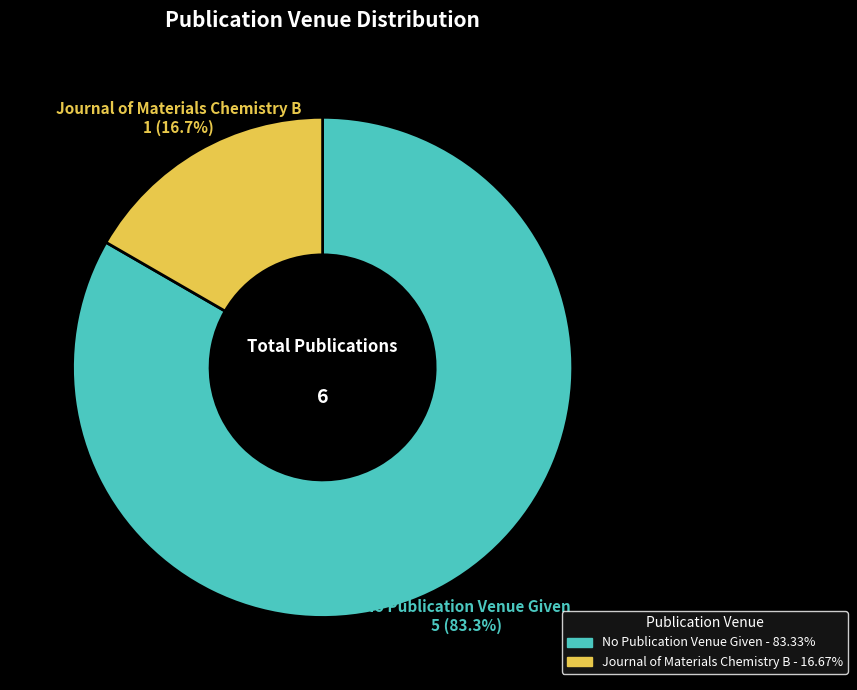

Rank the categories by value from highest to lowest.

No Publication Venue Given, Journal of Materials Chemistry B